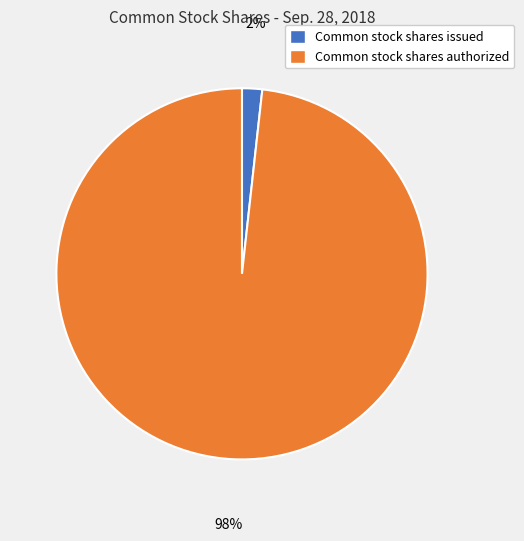

What is the largest slice in the pie chart?

Common stock shares authorized